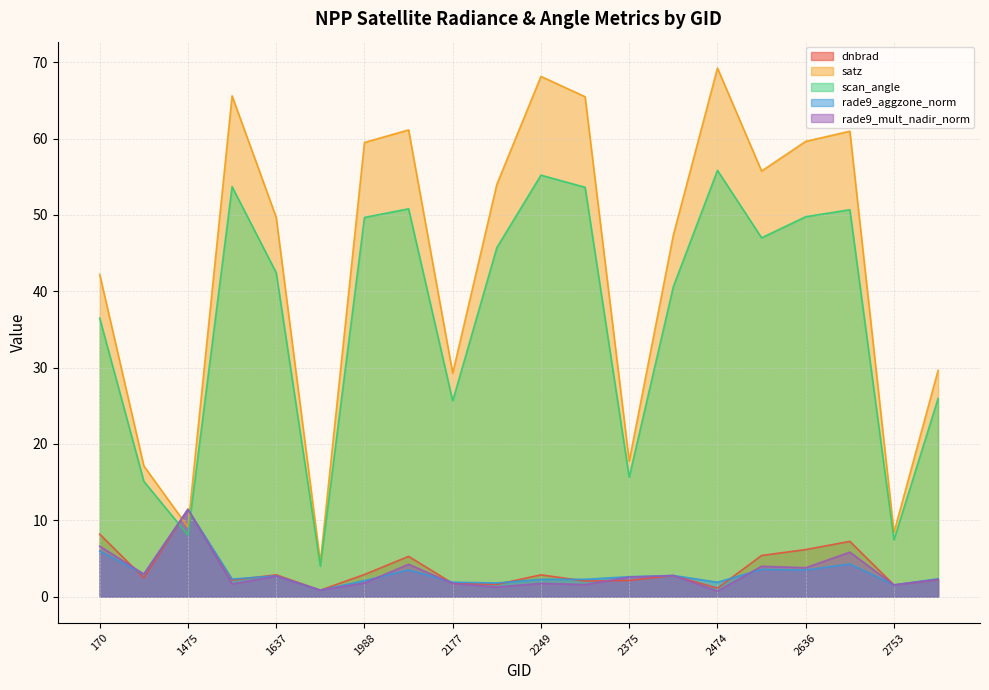

Where is rade9_aggzone_norm nearest to the value 6?

170